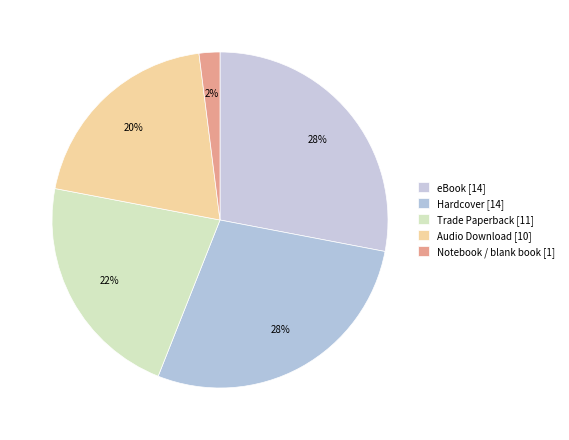

To the nearest percent, what is the difference between the Trade Paperback and Notebook / blank book slice percentages?

20%